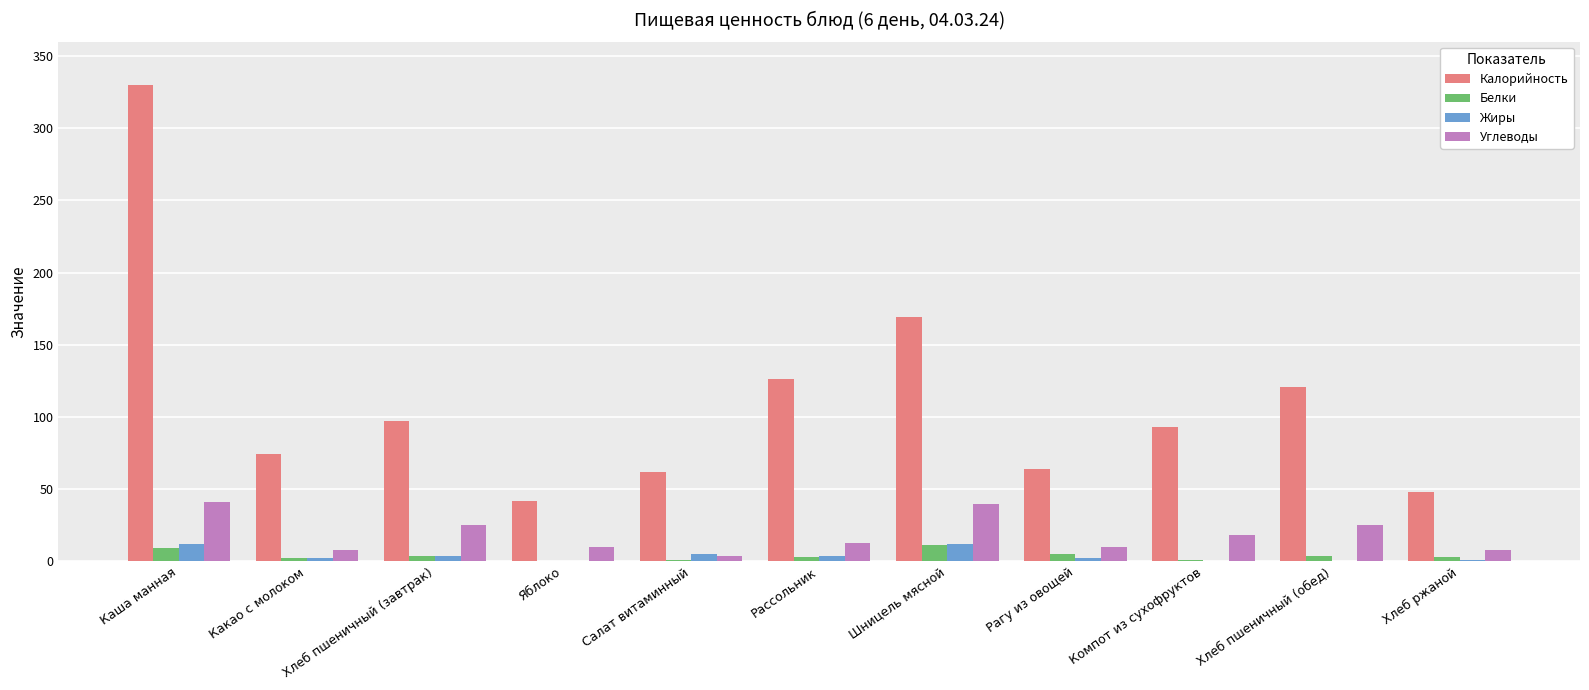

Between Салат витаминный and Шницель мясной, which series saw the biggest shift?

Калорийность